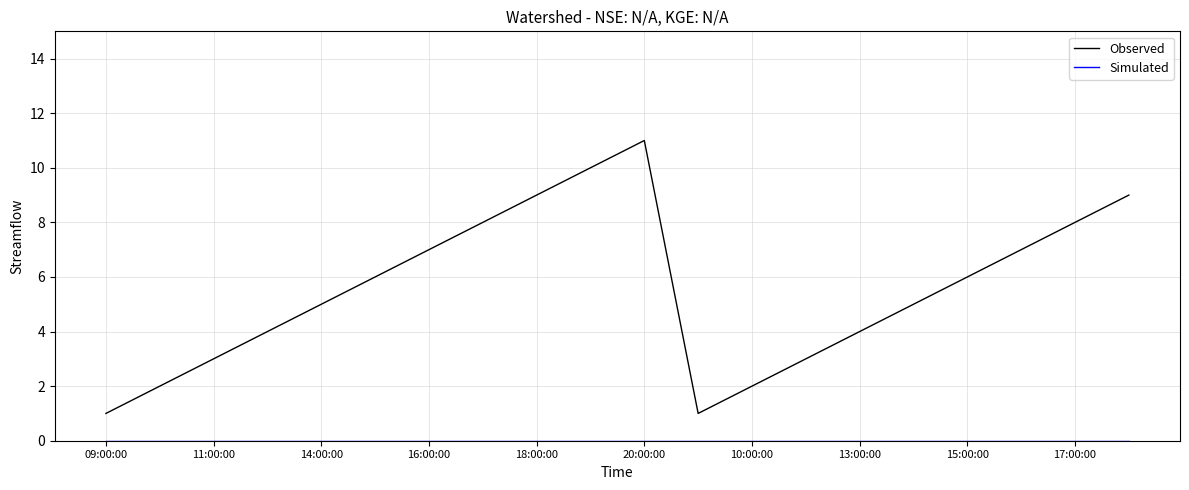

Which series has the largest total across all categories?

Observed